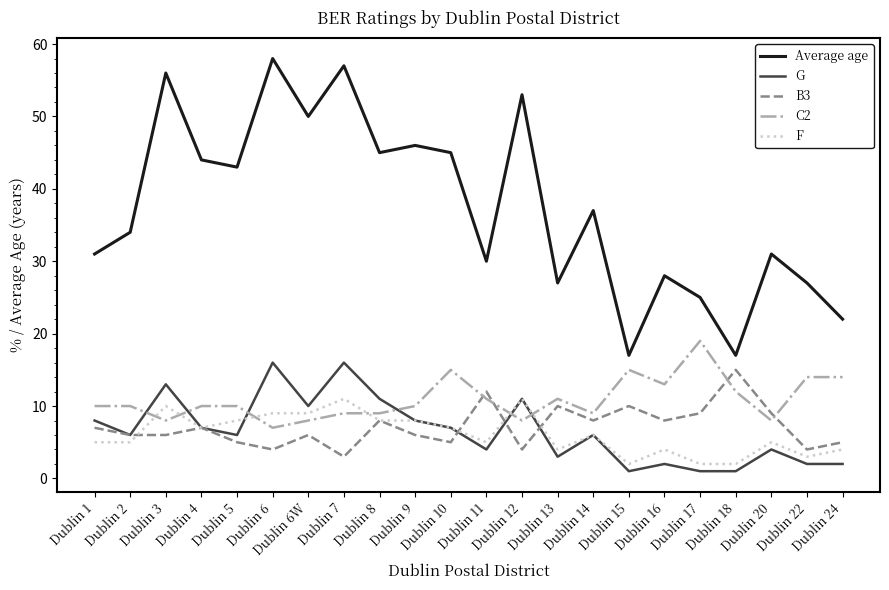

What is the difference between the maximum and second lowest values in the Average age series?

41